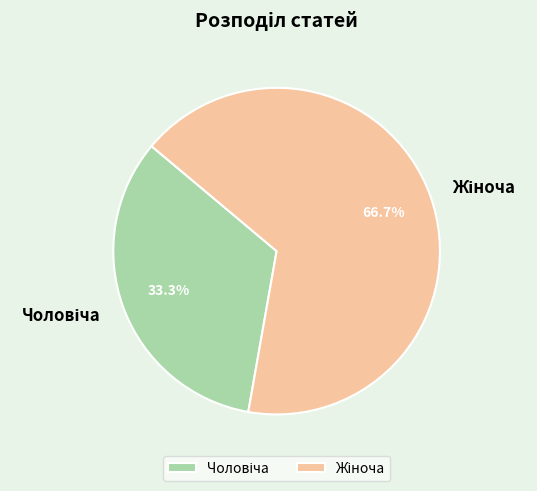

Is there a majority slice in this chart?

Yes